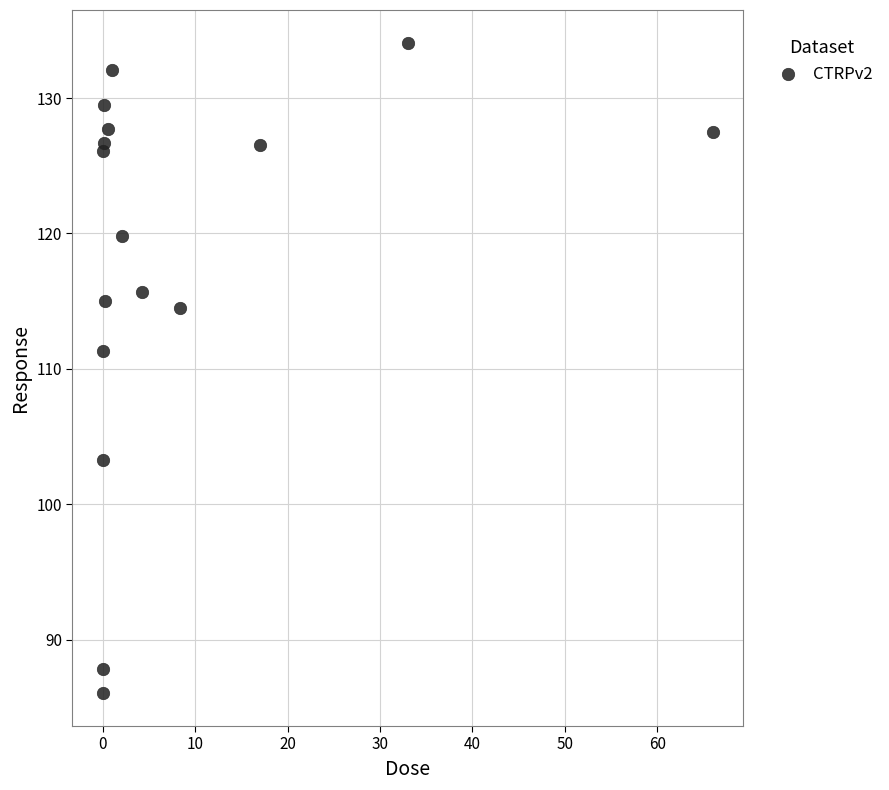

What is the range of X values (max minus min)?

66.0